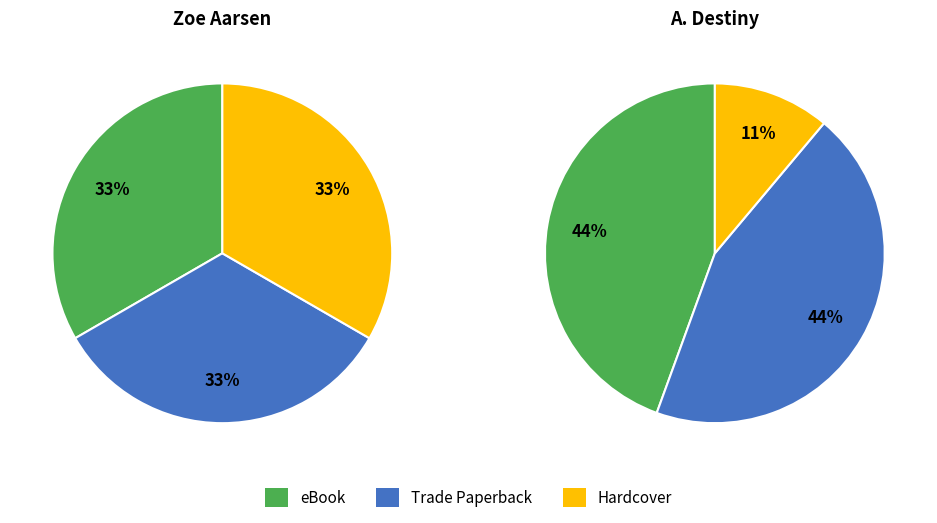

Is eBook the majority of the pie?

No